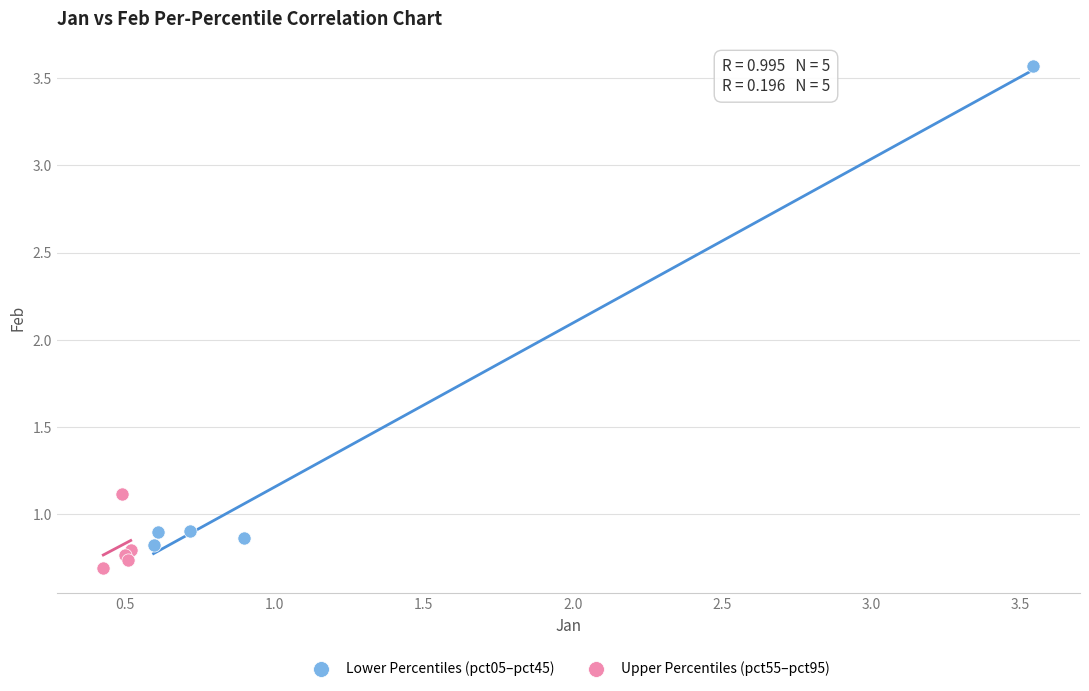

Which series contains the lowest Y value?

Upper Percentiles (pct55–pct95)